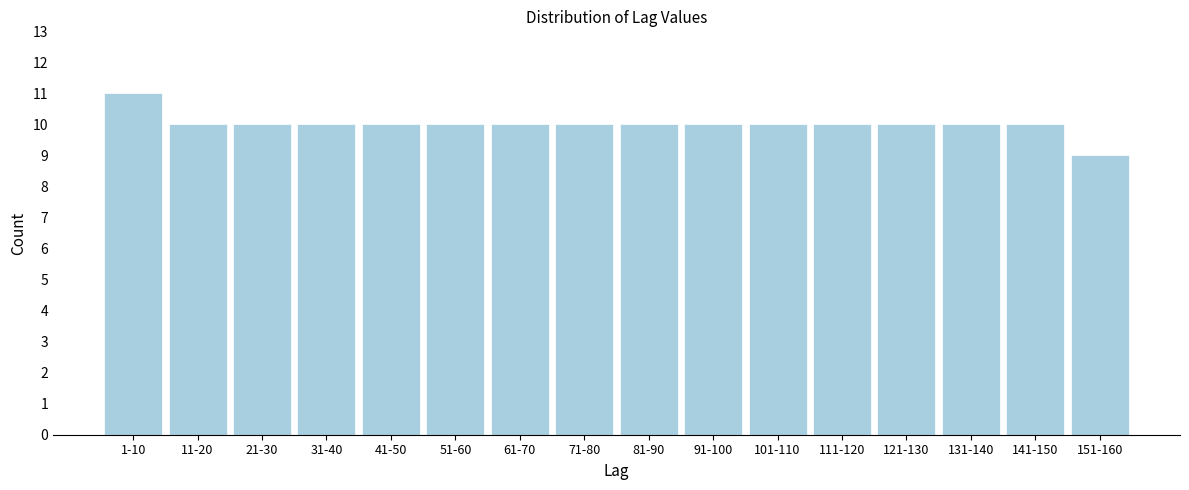

Reading left to right, extract all data points from this chart.

1-10=11	11-20=10	21-30=10	31-40=10	41-50=10	51-60=10	61-70=10	71-80=10	81-90=10	91-100=10	101-110=10	111-120=10	121-130=10	131-140=10	141-150=10	151-160=9